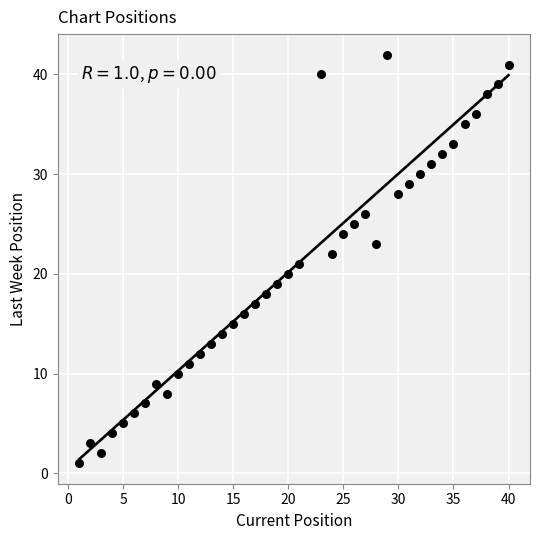

What is the range of Y values (max minus min)?

41